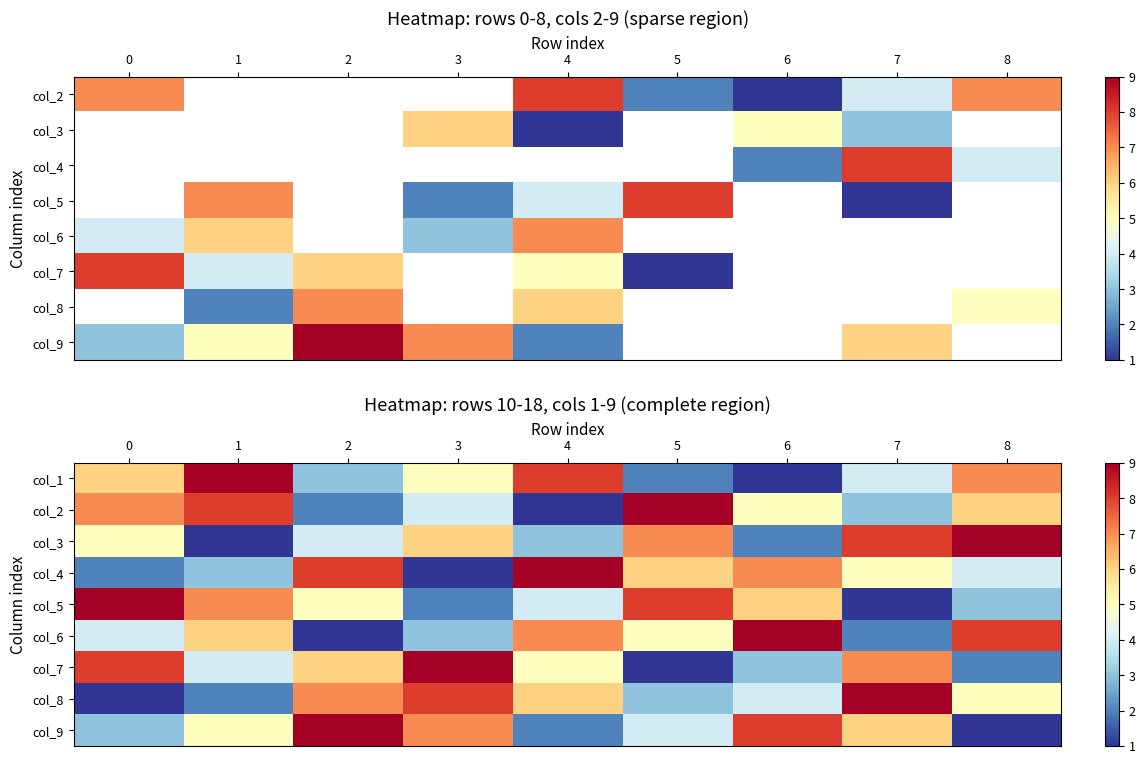

What is the total value across all series at 7?

45